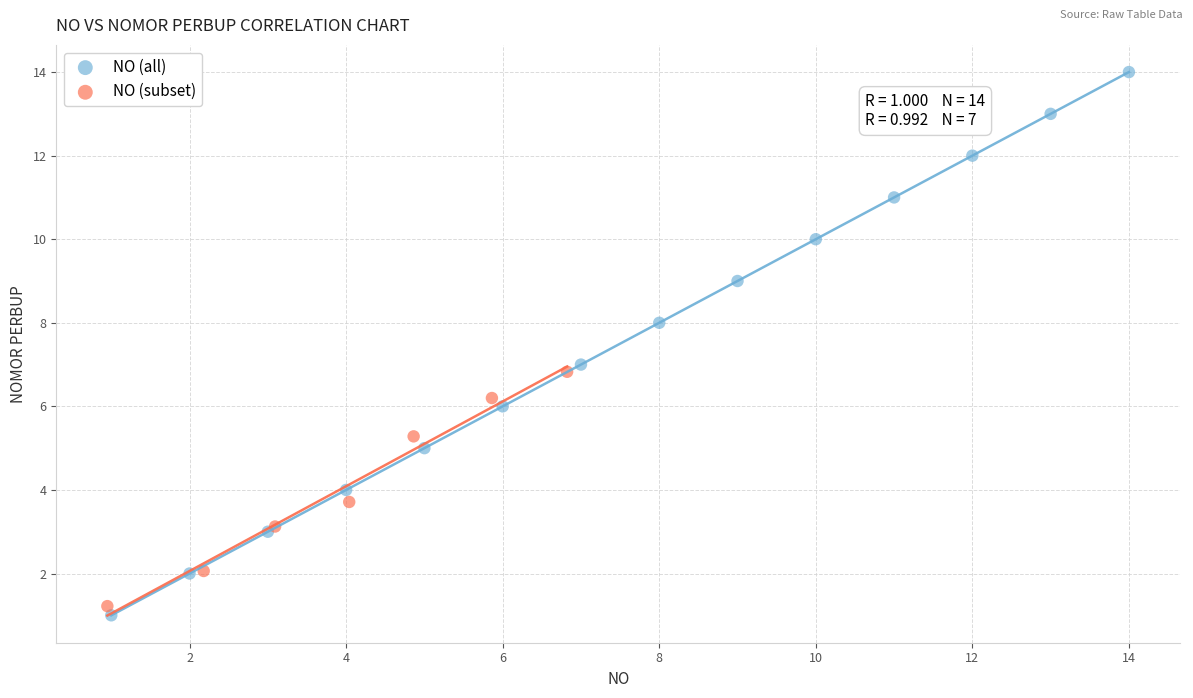

Which series has the largest Y range (max minus min)?

NO (all)